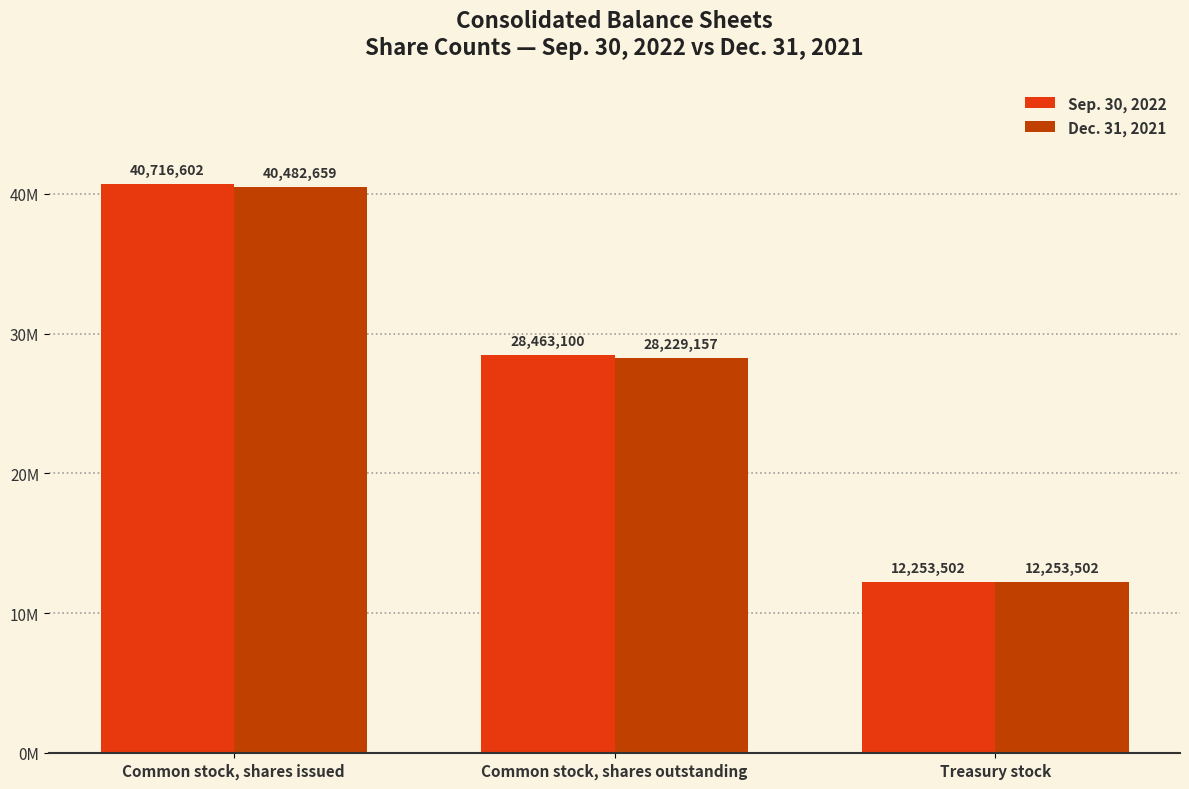

What is the lowest value of the Sep. 30, 2022 series?

12253502